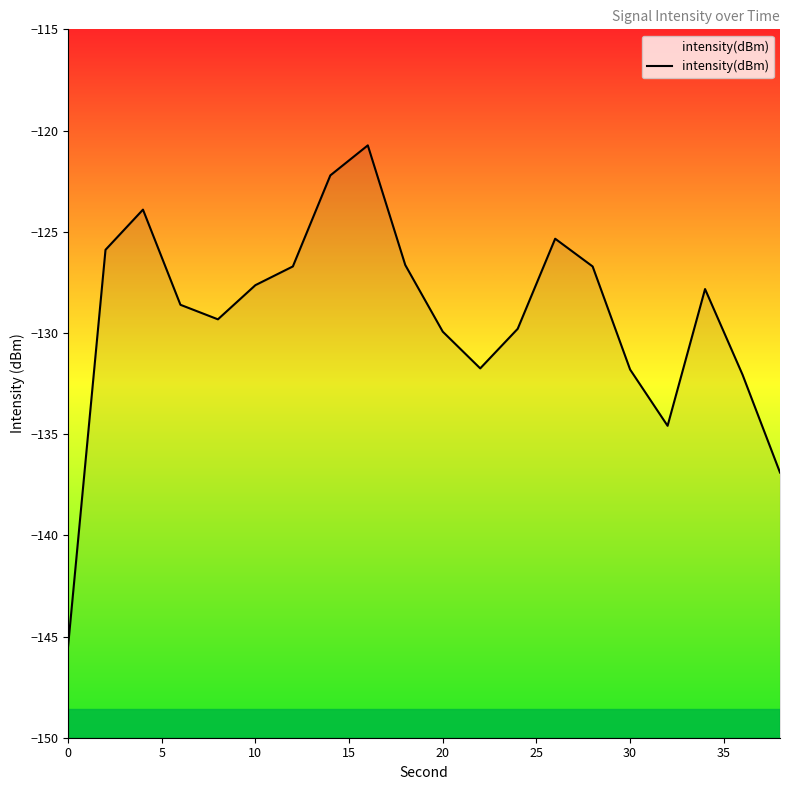

What is the value of the 10th point from the left?

-126.6